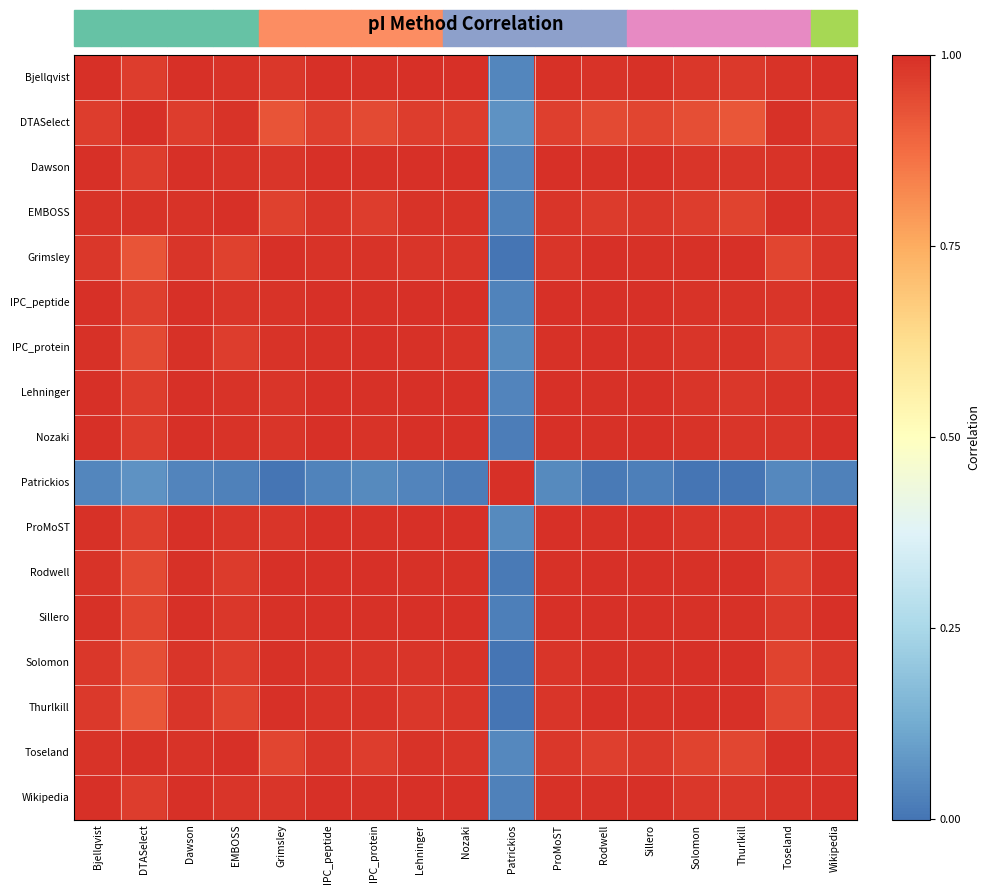

What is the difference between the highest and lowest values at Lehninger?

1.0